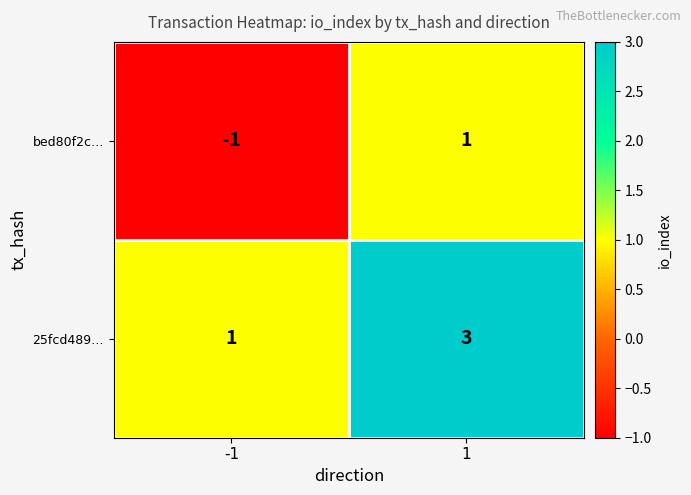

What is the spread (max minus min) of values at -1?

2